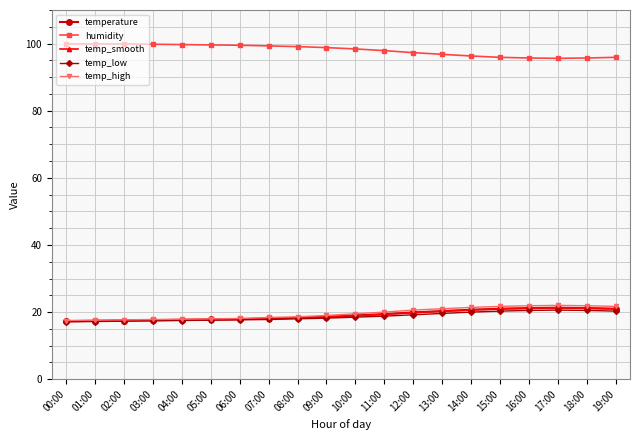

What is the maximum value shown in the chart?

99.9